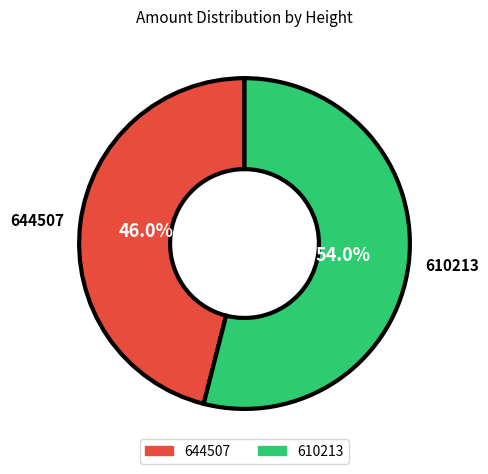

Does any single category account for the majority?

Yes